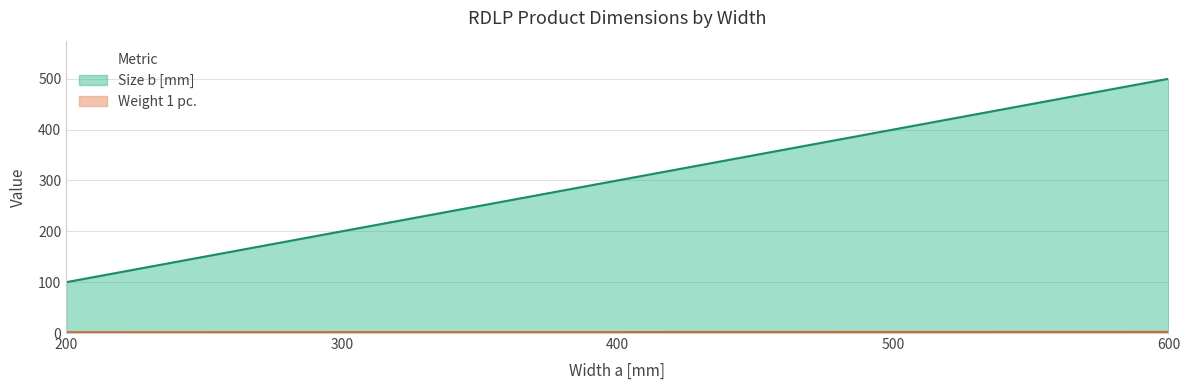

Does the chart have visible grid lines?

Yes